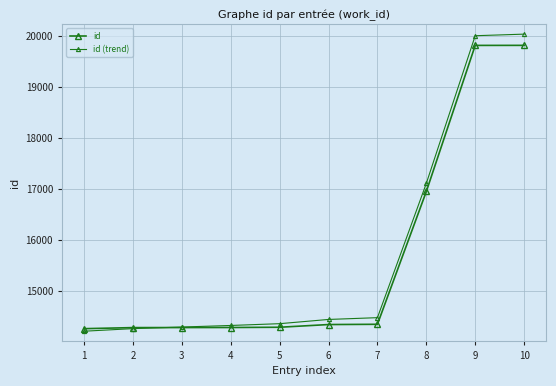

After their last crossing, which series has the higher values: id or id (trend)?

id (trend)